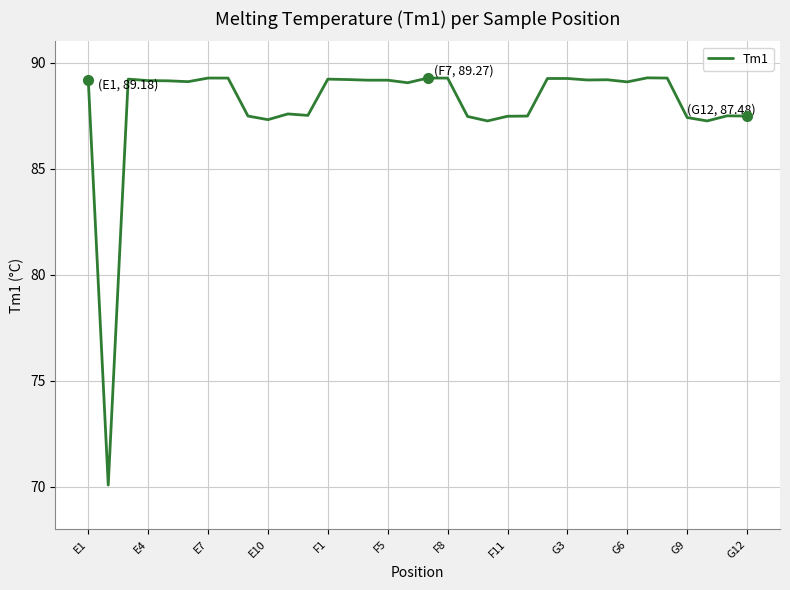

What is the difference between the maximum and minimum values?

19.2